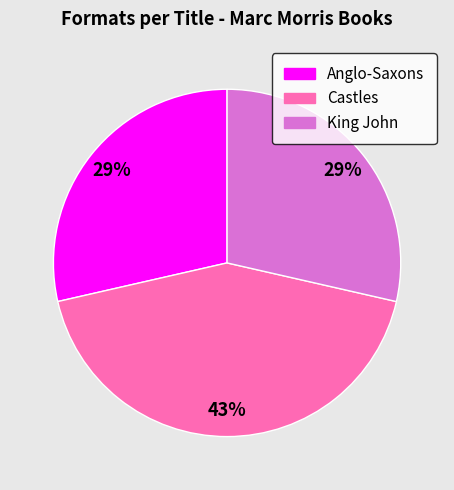

Do King John and Castles together represent more than half of the pie?

Yes